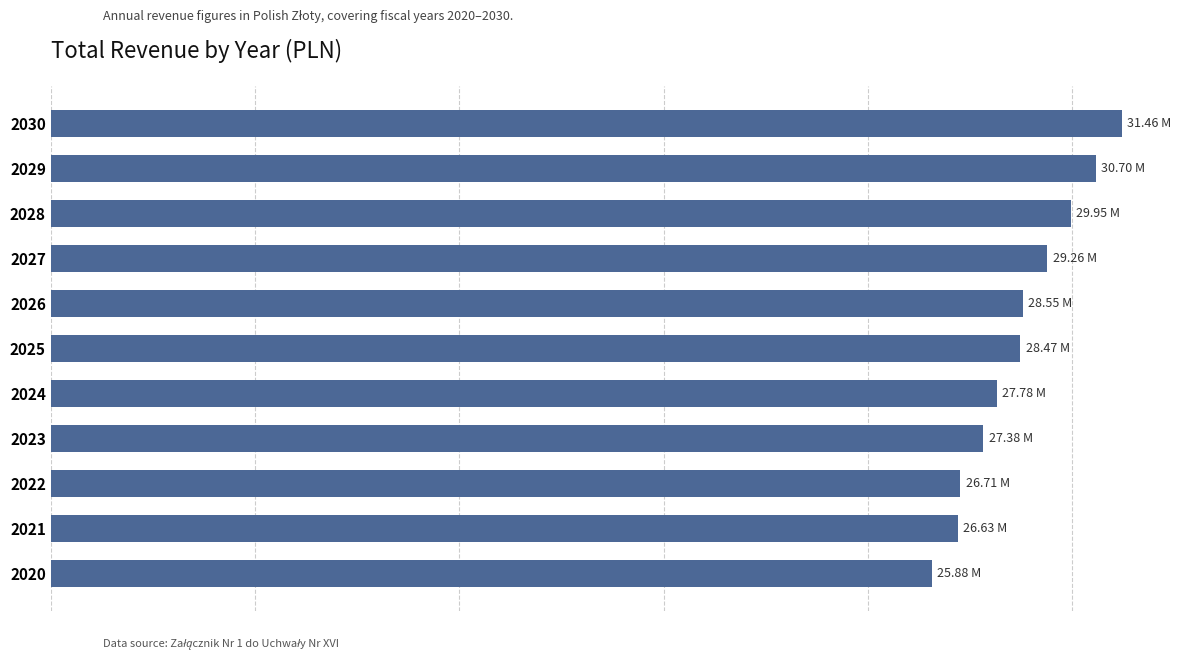

How many data points does each series have?

11